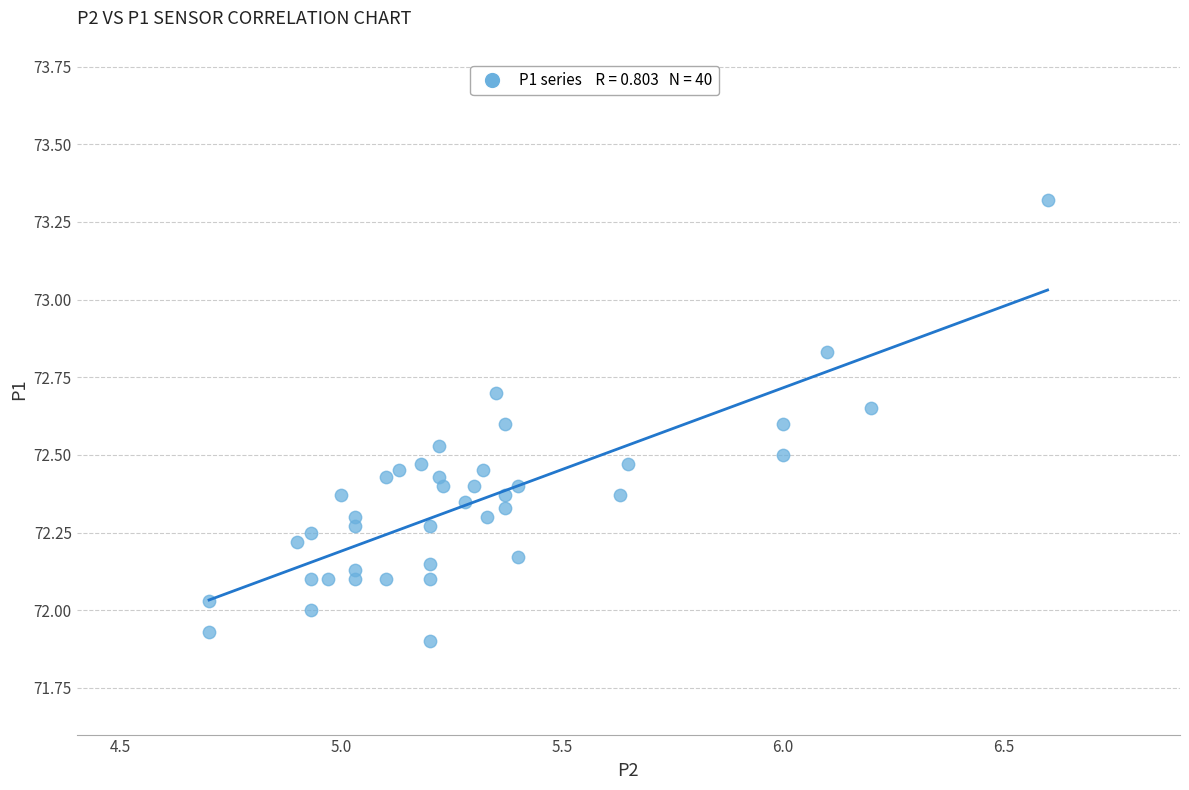

What is the range of Y values (max minus min)?

1.4